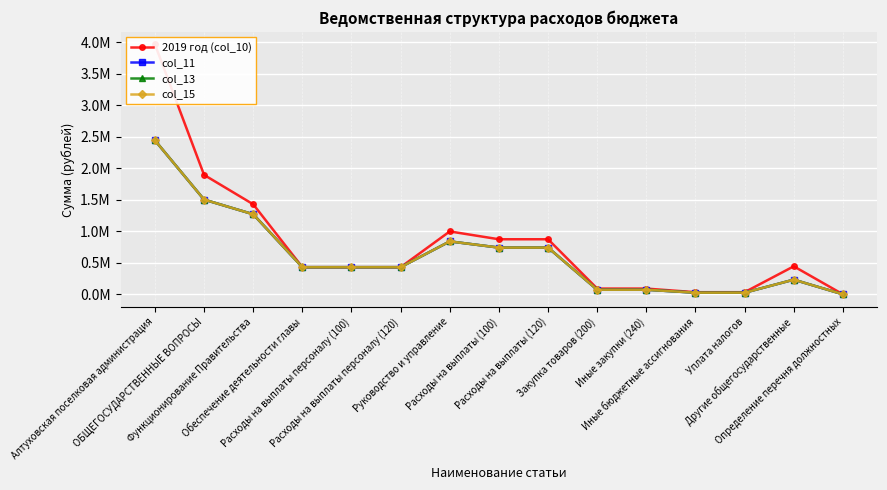

What is the average value of the col_15 series?

616908.7